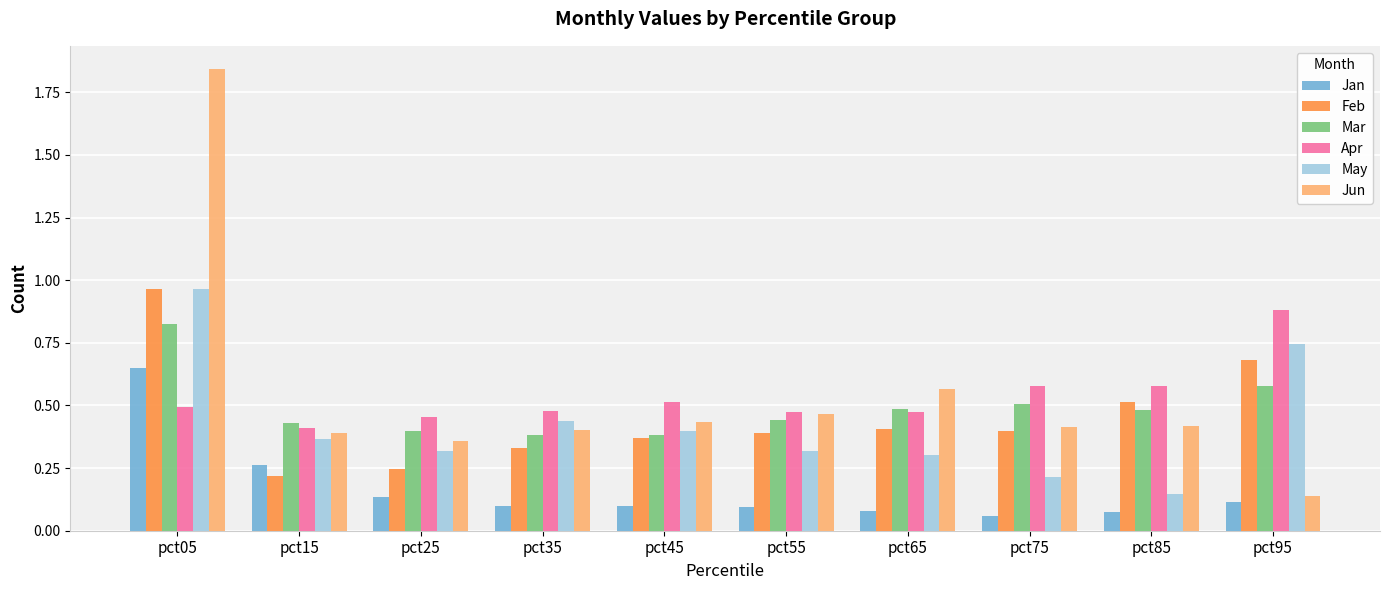

At which label does Jan reach its peak?

pct05